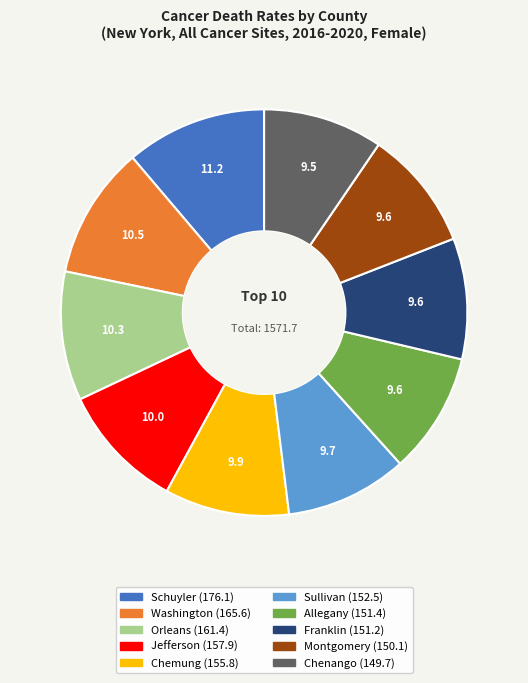

Is it true that Montgomery is 15% of the pie?

False